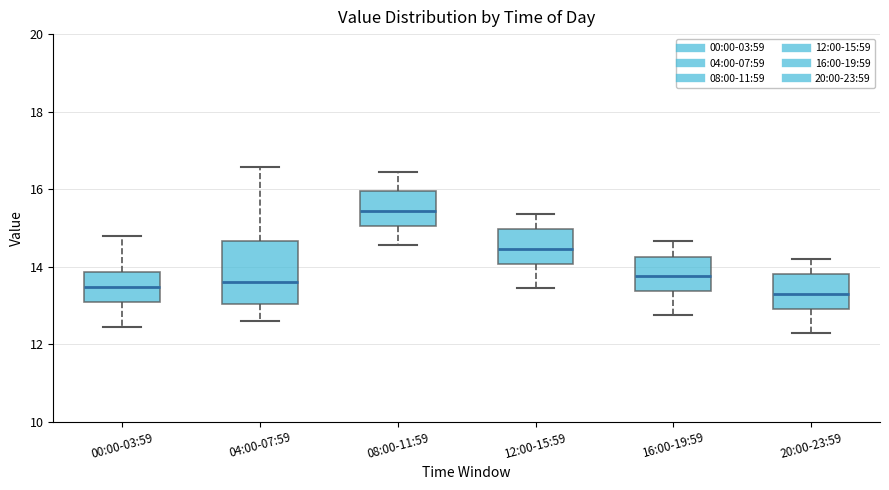

Reading left to right, transcribe this box plot: for each box, give where its median line is, the range the box spans, and where its two whiskers end, as read against the y-axis. The values are not printed on the chart, so give them approximately, as read against the axis.

00:00-03:59: median 13.4, box 13.0 to 13.8, whiskers 12.4 to 14.8
04:00-07:59: median 13.6, box 13.0 to 14.6, whiskers 12.6 to 16.6
08:00-11:59: median 15.4, box 15.0 to 16.0, whiskers 14.6 to 16.4
12:00-15:59: median 14.4, box 14.0 to 15.0, whiskers 13.4 to 15.4
16:00-19:59: median 13.8, box 13.4 to 14.2, whiskers 12.8 to 14.6
20:00-23:59: median 13.4, box 13.0 to 13.8, whiskers 12.4 to 14.2